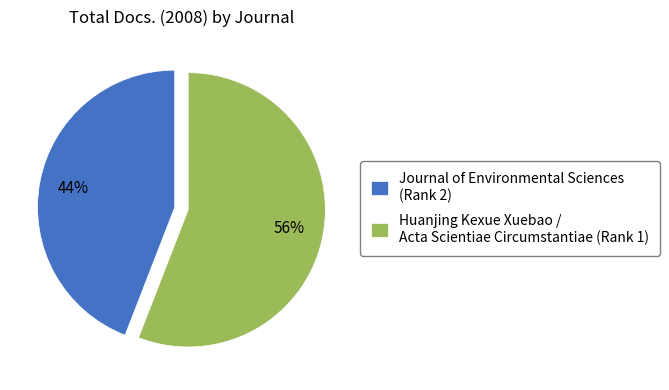

How many slices are in this pie chart?

2